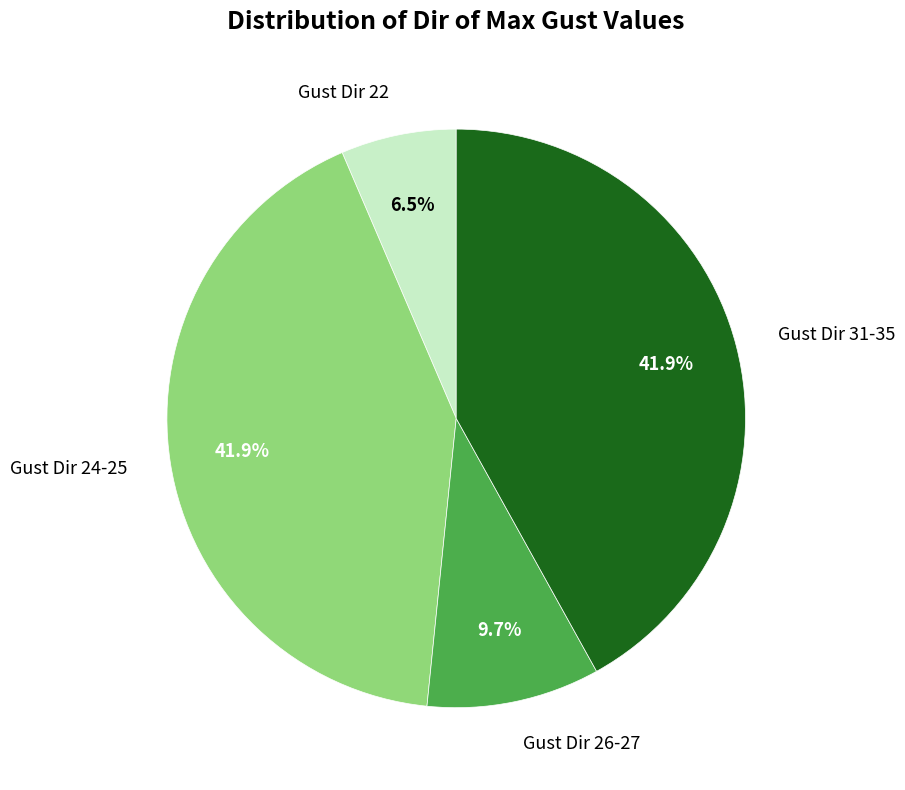

How many segments does this pie chart have?

4